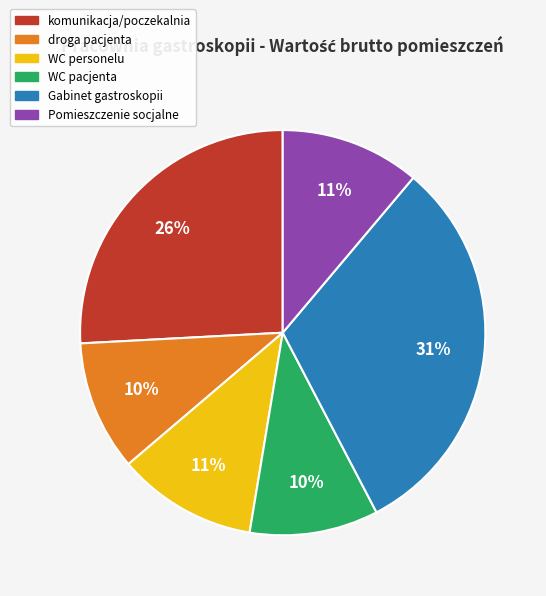

Which category has the biggest portion of the pie?

Gabinet gastroskopii